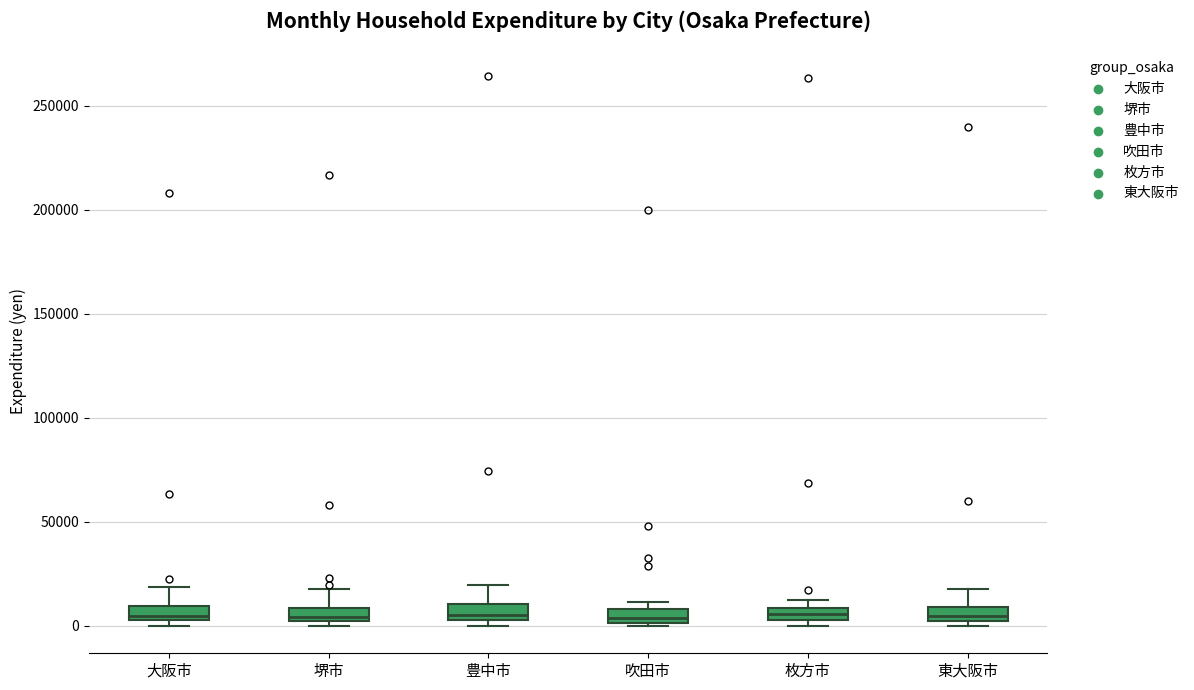

Where does the upper whisker of the box for 東大阪市 end on the y-axis? The values are not printed on the chart, so give them approximately, as read against the axis.

20000